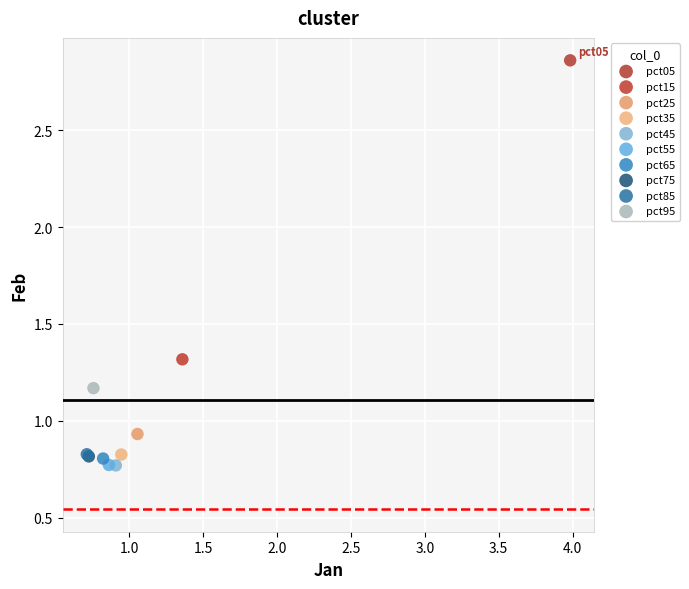

What are all the series names shown in the legend?

pct05, pct15, pct25, pct35, pct45, pct55, pct65, pct75, pct85, pct95